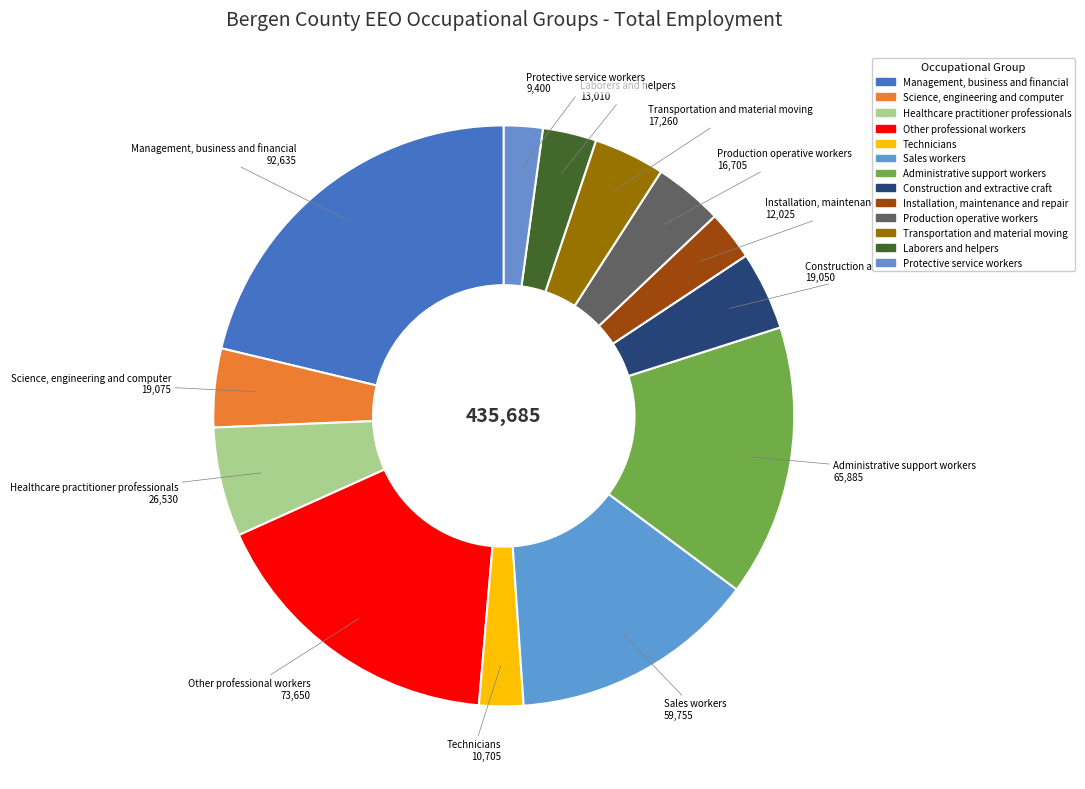

How many segments does this pie chart have?

13